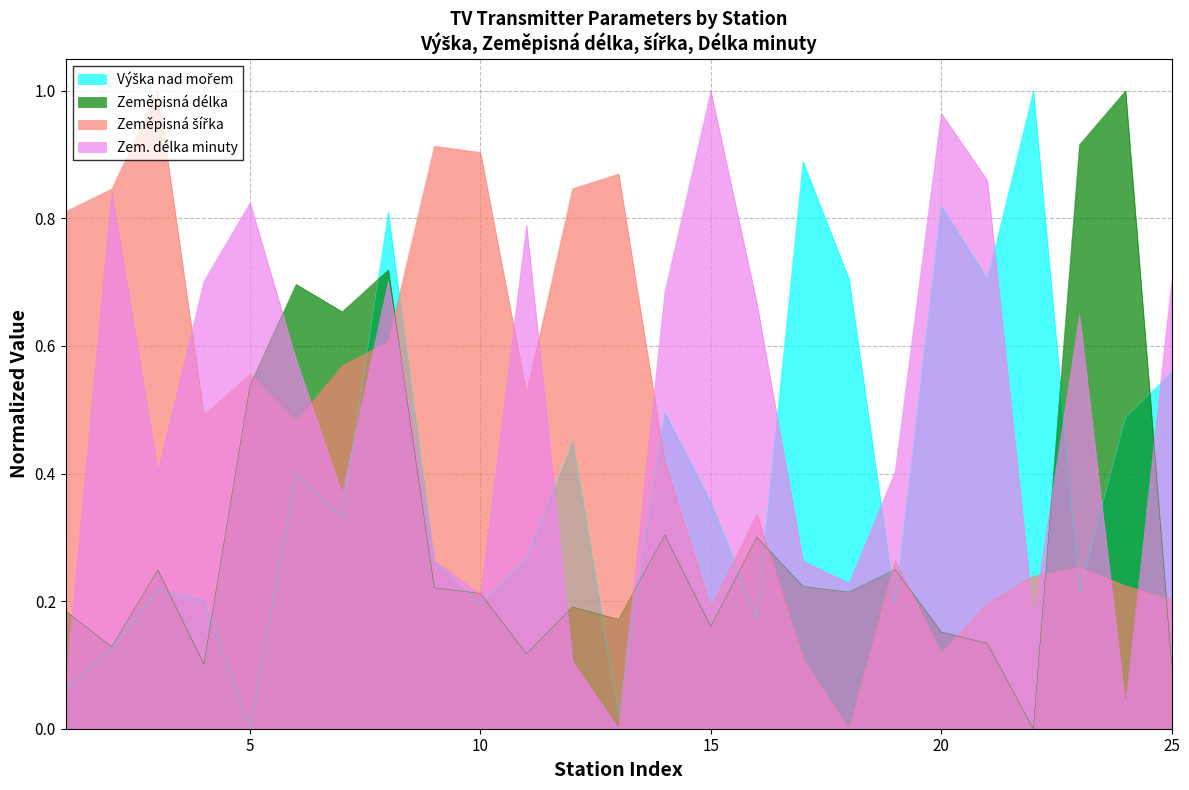

Reading left to right, list all the values displayed in this chart.

Výška nad mořem: 1=0.1	2=0.1	3=0.2	4=0.2	5=0.0	6=0.4	7=0.3	8=0.8	9=0.3	10=0.2	11=0.3	12=0.4	13=0.0	14=0.5	15=0.4	16=0.2	17=0.9	18=0.7	19=0.2	20=0.8	21=0.7	22=1.0	23=0.2	24=0.5	25=0.6
Zeměpisná délka: 1=0.2	2=0.1	3=0.2	4=0.1	5=0.5	6=0.7	7=0.7	8=0.7	9=0.2	10=0.2	11=0.1	12=0.2	13=0.2	14=0.3	15=0.2	16=0.3	17=0.2	18=0.2	19=0.2	20=0.2	21=0.1	22=0.0	23=0.9	24=1.0	25=0.1
Zeměpisná šířka: 1=0.8	2=0.8	3=1.0	4=0.5	5=0.6	6=0.5	7=0.6	8=0.6	9=0.9	10=0.9	11=0.5	12=0.8	13=0.9	14=0.4	15=0.2	16=0.3	17=0.1	18=0.0	19=0.3	20=0.1	21=0.2	22=0.2	23=0.3	24=0.2	25=0.2
Zem. délka minuty: 1=0.1	2=0.8	3=0.4	4=0.7	5=0.8	6=0.6	7=0.4	8=0.7	9=0.3	10=0.2	11=0.8	12=0.1	13=0.0	14=0.7	15=1.0	16=0.7	17=0.3	18=0.2	19=0.4	20=1.0	21=0.9	22=0.2	23=0.6	24=0.0	25=0.7